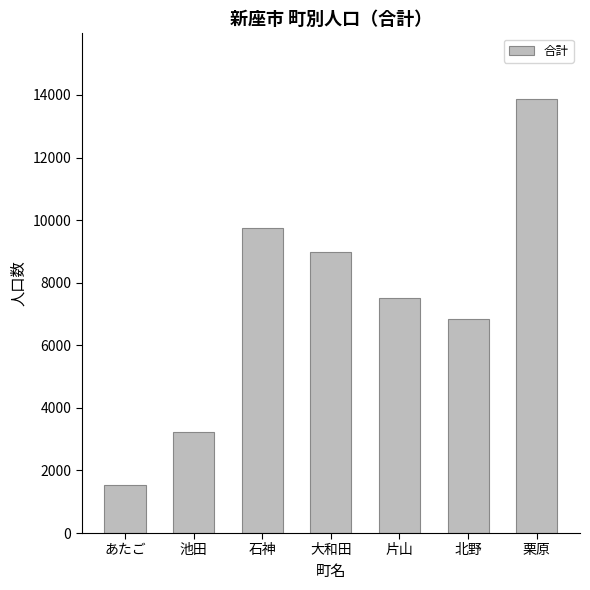

Reading left to right, transcribe all the data shown in this chart.

1544	3218	9735	8996	7496	6836	13886